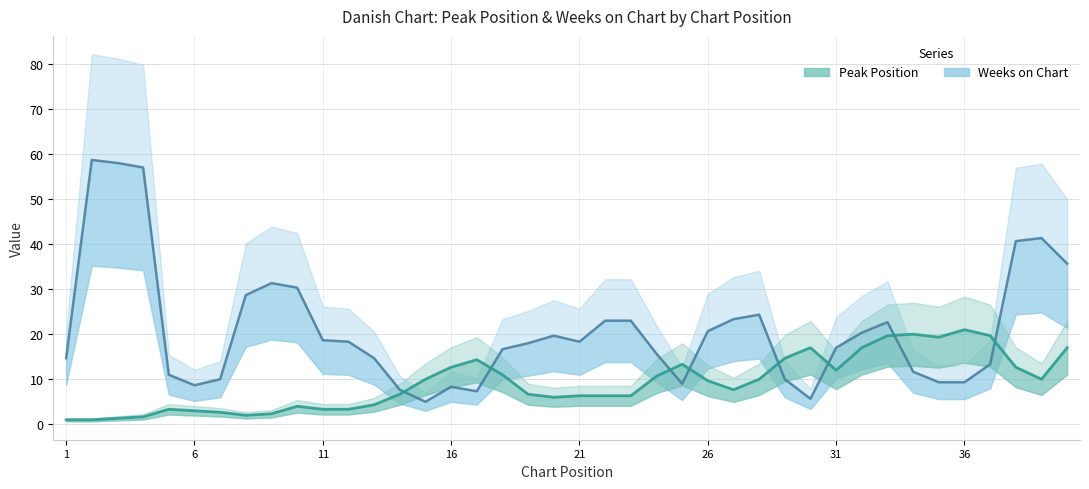

Which category has the lowest value across all series?

1